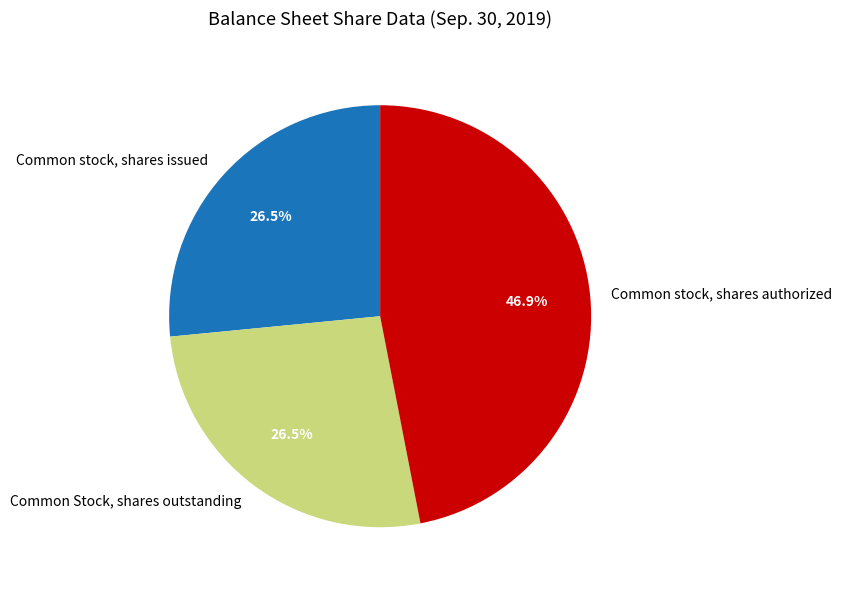

To the nearest percent, what is the difference between the largest and smallest slice percentages?

20%